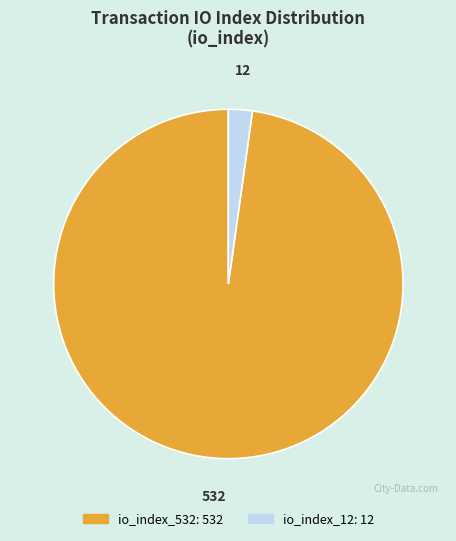

Is io_index_12 the majority of the pie?

No